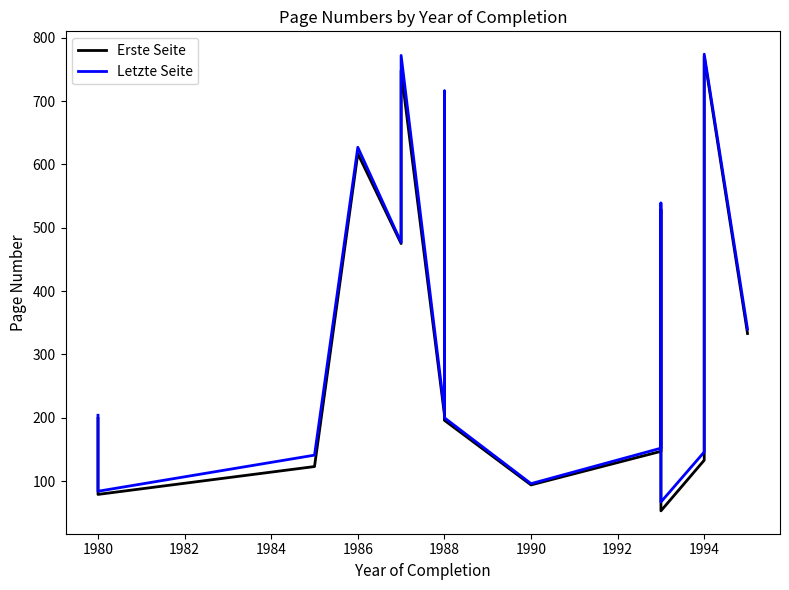

True or false: Erste Seite and Letzte Seite intersect in this chart.

False